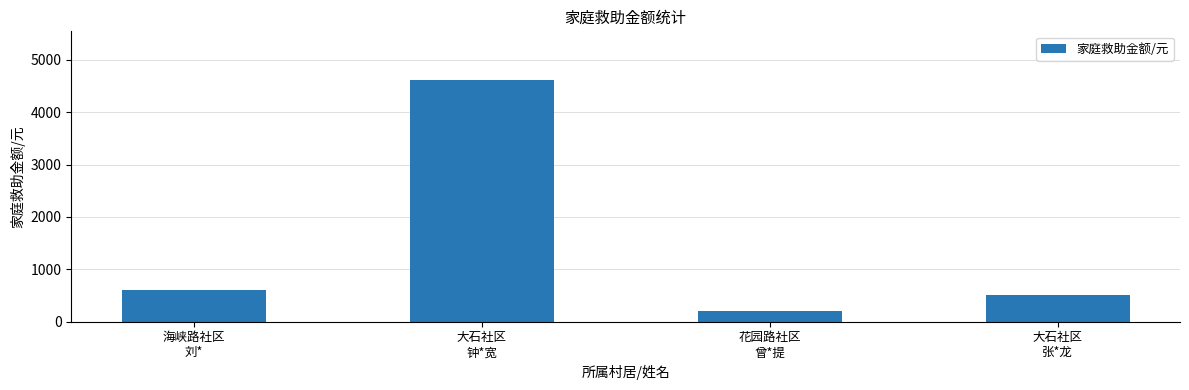

What is the sum of the values at 大石社区
钟*宽 and 花园路社区
曾*提?

4820